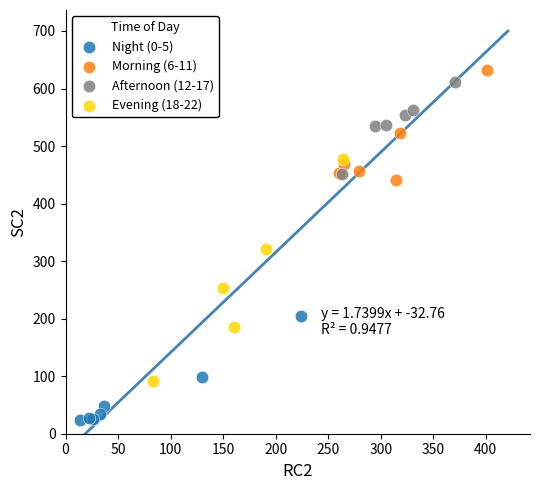

Which series contains the highest Y value?

Morning (6-11)